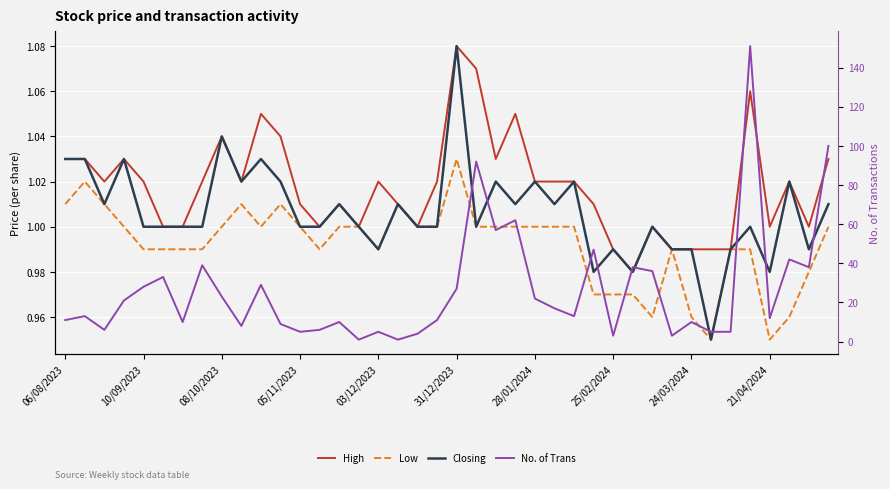

In High, how many points are higher than both neighbors (excluding endpoints)?

10